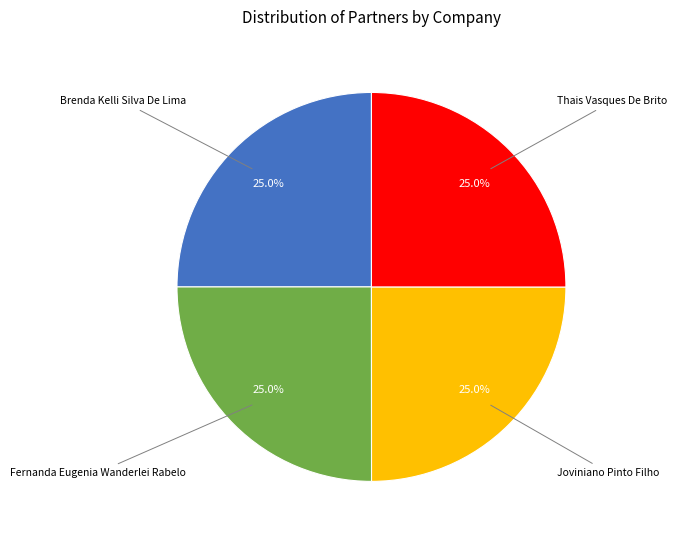

Is there a majority slice in this chart?

No